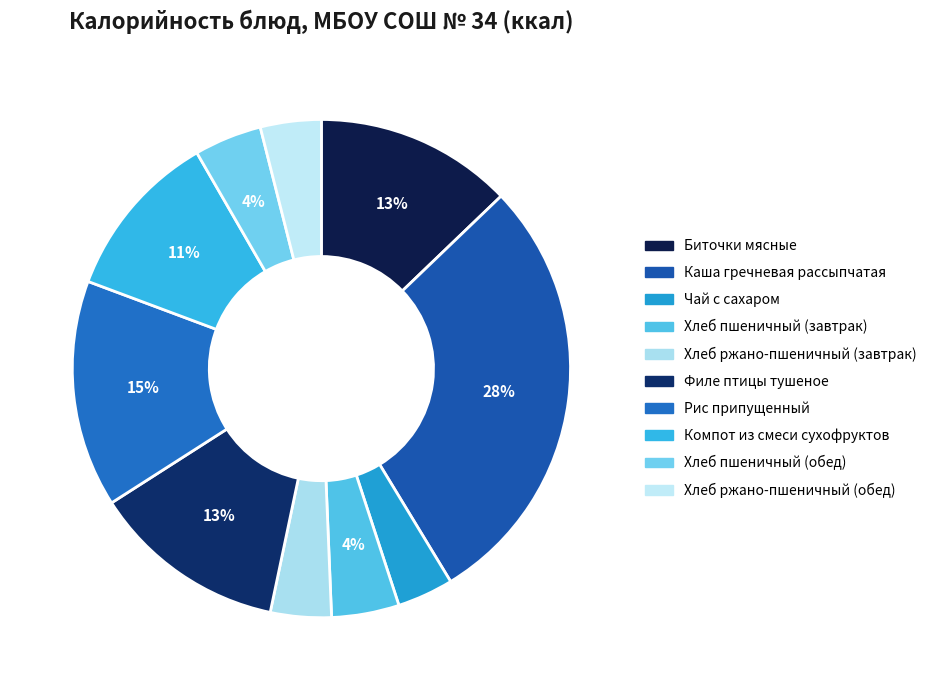

Rank the categories by value from lowest to highest.

Чай с сахаром, Хлеб ржано-пшеничный (завтрак), Хлеб ржано-пшеничный (обед), Хлеб пшеничный (завтрак), Хлеб пшеничный (обед), Компот из смеси сухофруктов, Филе птицы тушеное, Биточки мясные, Рис припущенный, Каша гречневая рассыпчатая